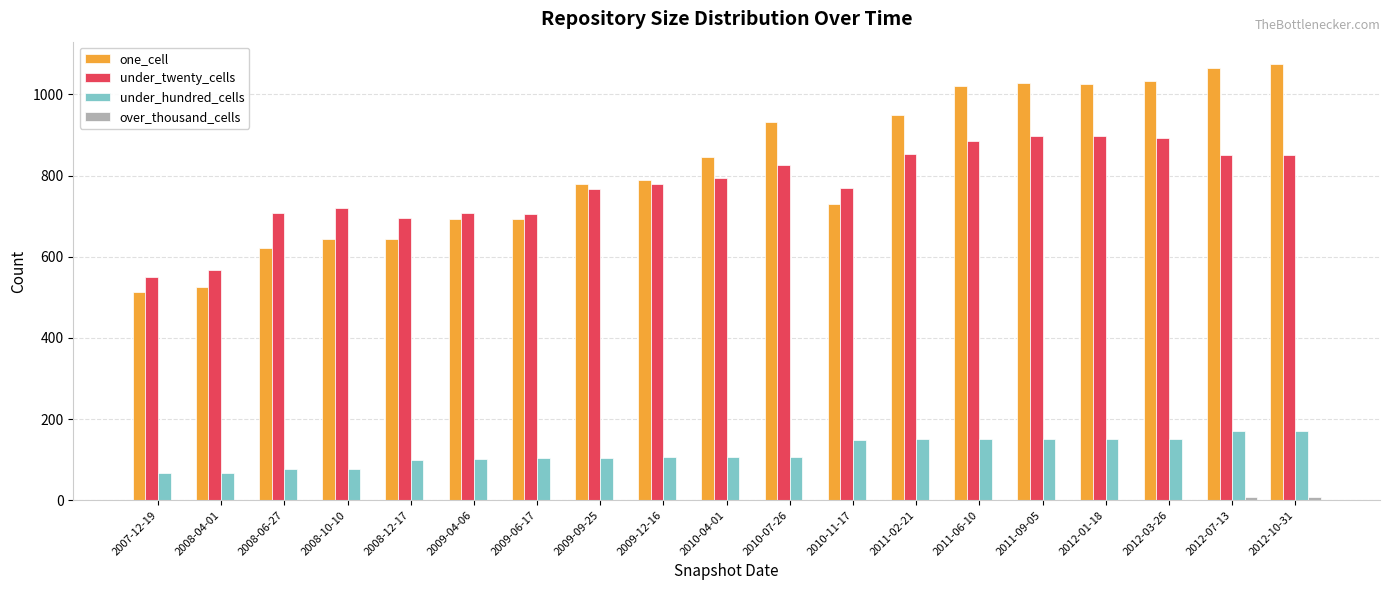

Which series has the largest total across all categories?

one_cell